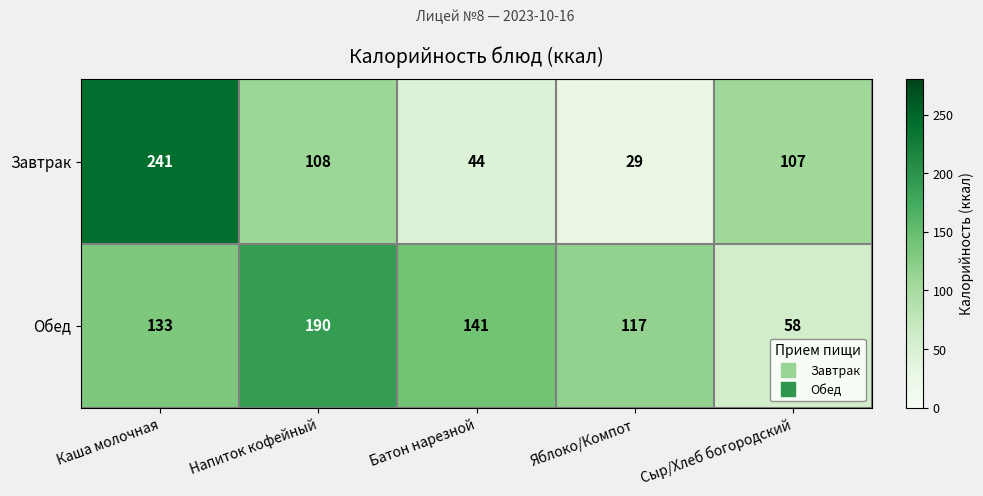

The value of Завтрак at Батон нарезной is 13. True or false?

False